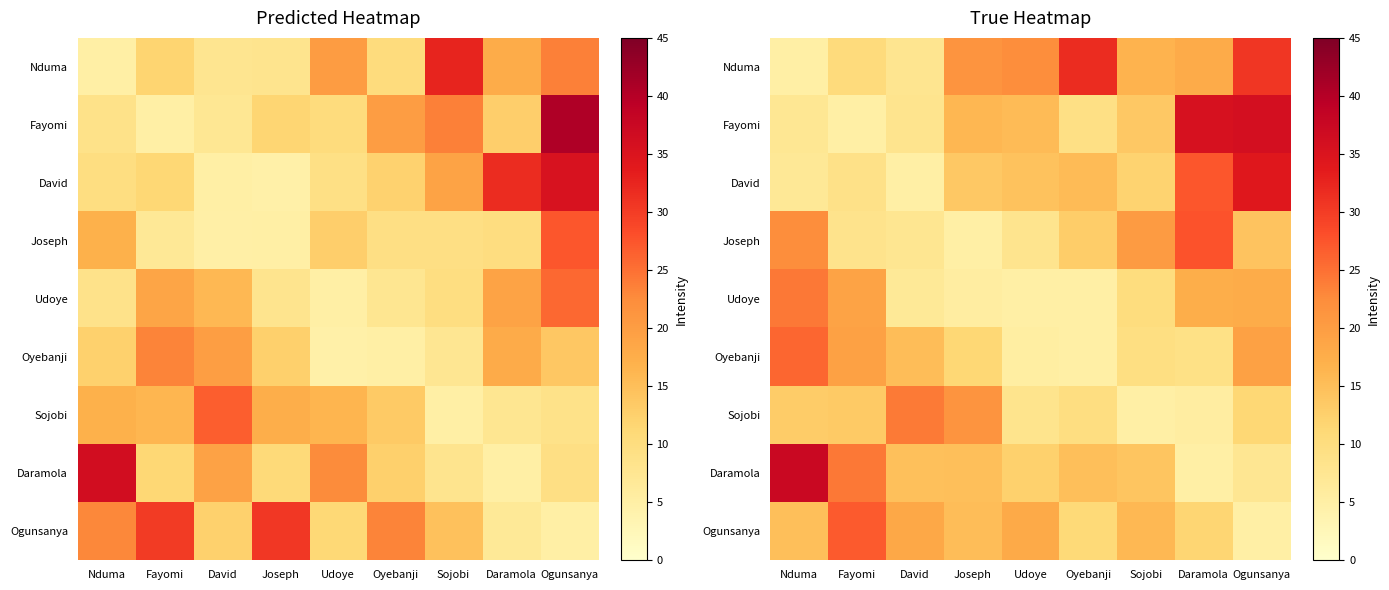

At which label does Fayomi first exceed 13?

Joseph